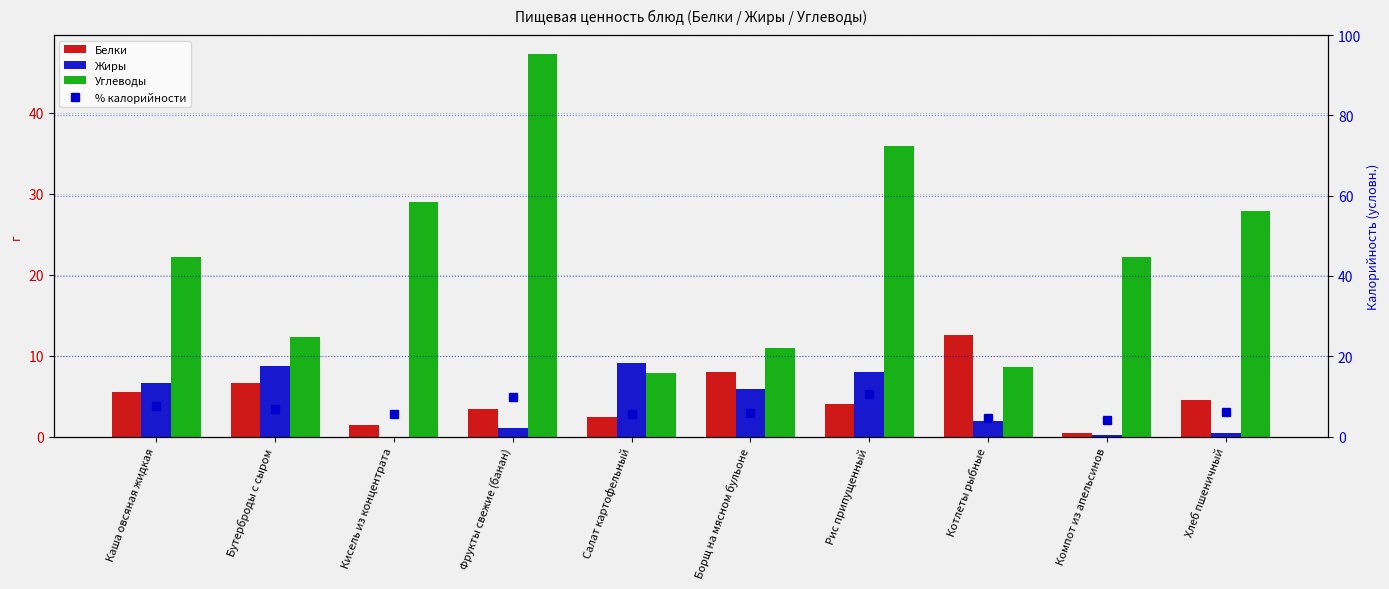

Is it true that Углеводы equals 27.9 at Хлеб пшеничный?

True